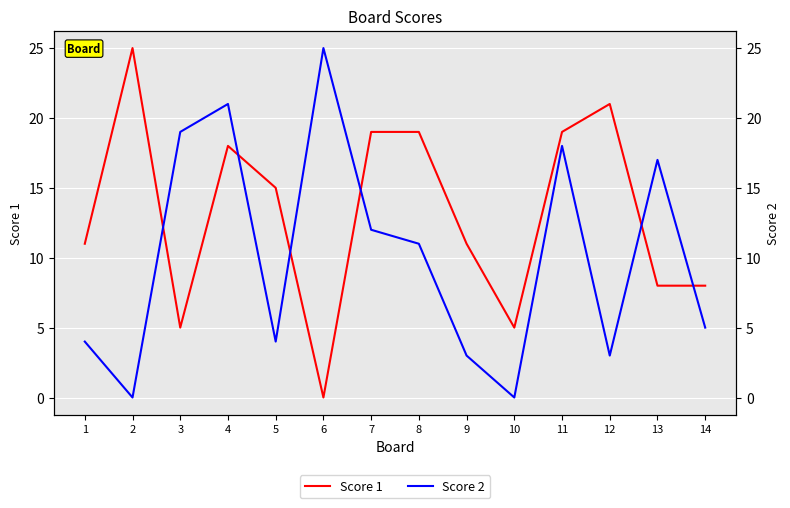

Which category has the lowest value in the Score 1 series?

6